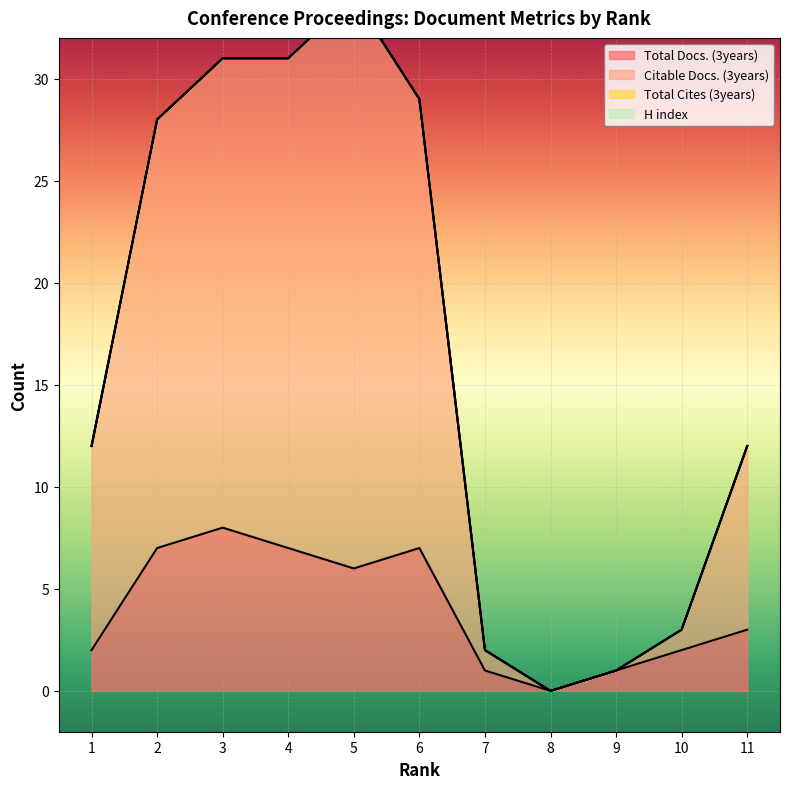

True or false: Citable Docs. (3years) and Total Docs. (3years) cross at least once.

False